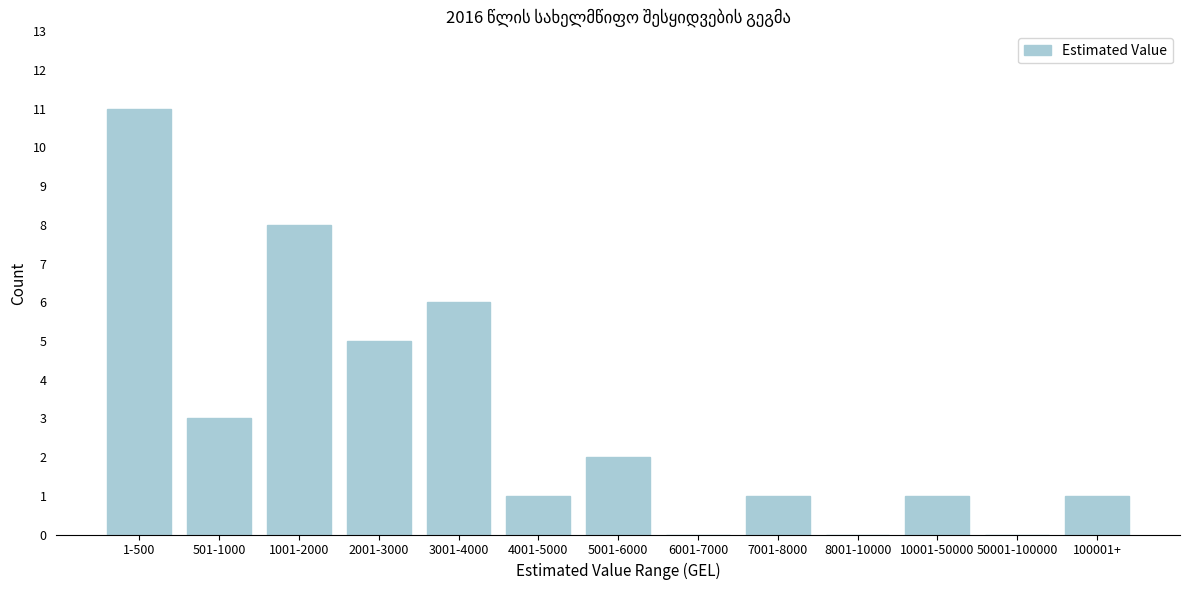

Reading left to right, list all the values displayed in this chart.

1-500=11	501-1000=3	1001-2000=8	2001-3000=5	3001-4000=6	4001-5000=1	5001-6000=2	6001-7000=0	7001-8000=1	8001-10000=0	10001-50000=1	50001-100000=0	100001+=1